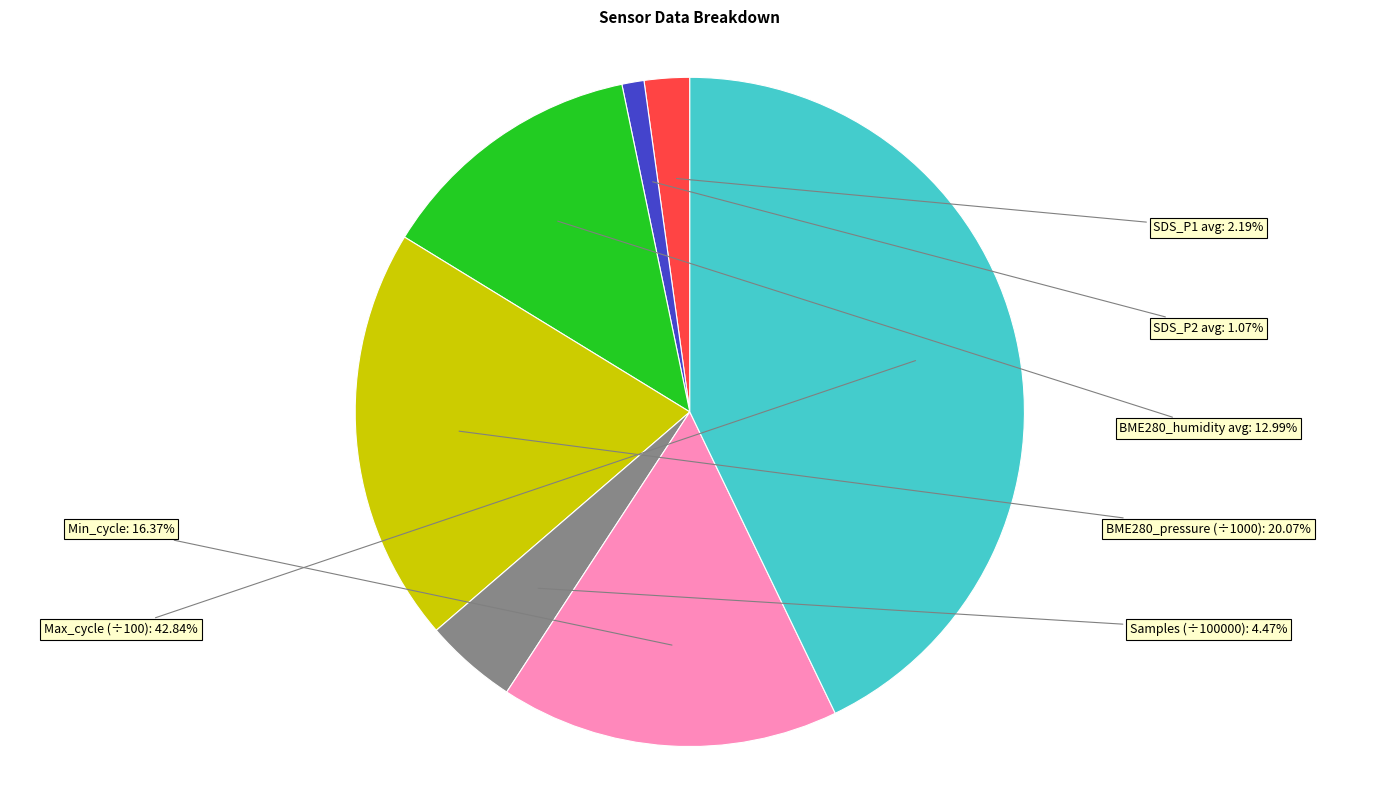

How many segments does this pie chart have?

7